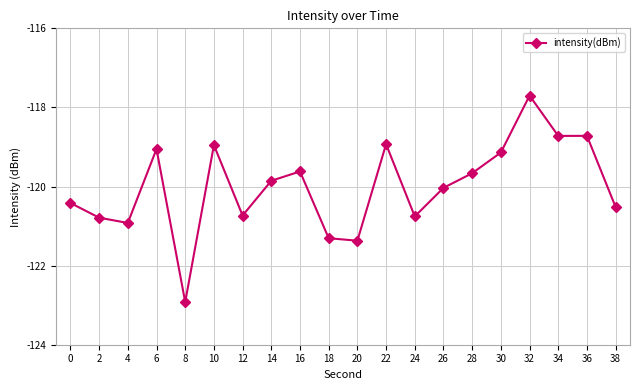

What is the difference between the maximum and minimum values?

5.2